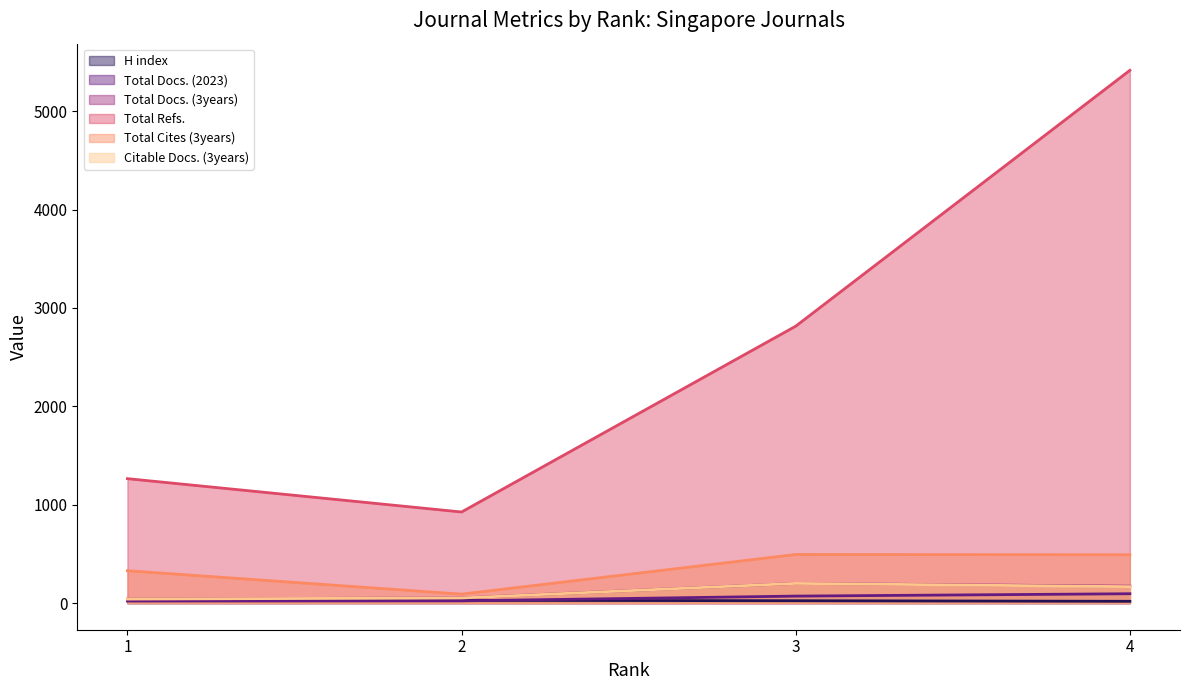

What is the smallest value displayed?

18